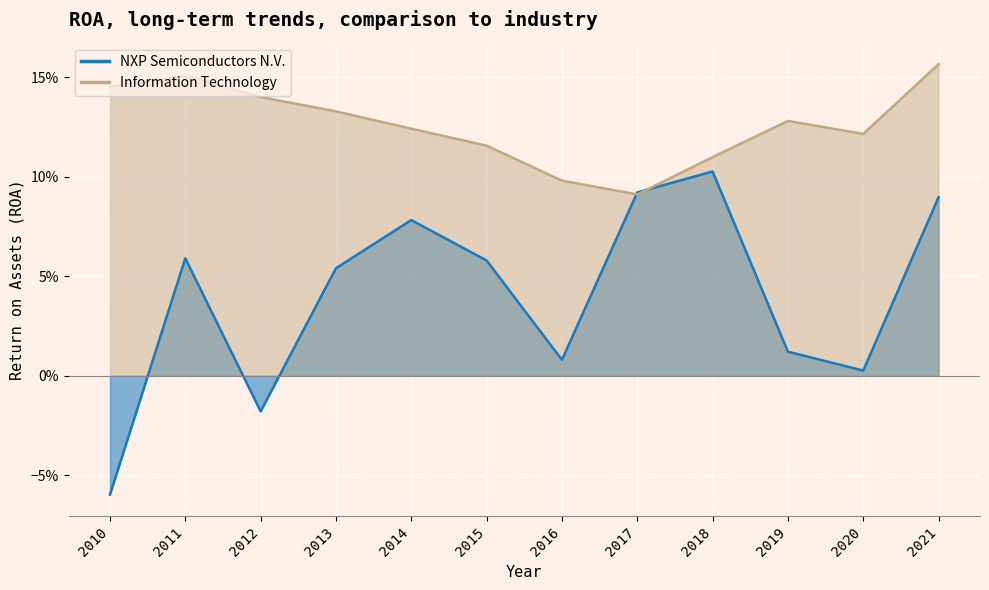

True or false: Information Technology and NXP Semiconductors N.V. cross at least once.

True